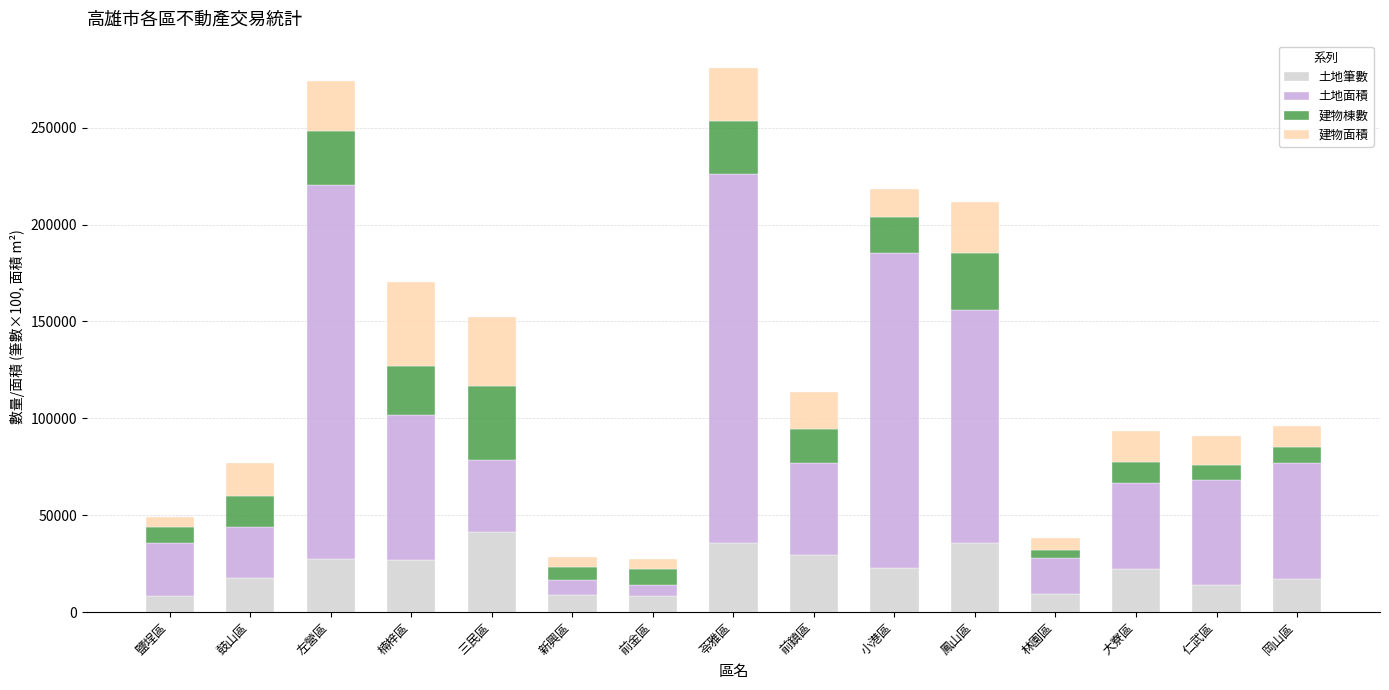

Is it true that 土地筆數 equals 22600.0 at 小港區?

True